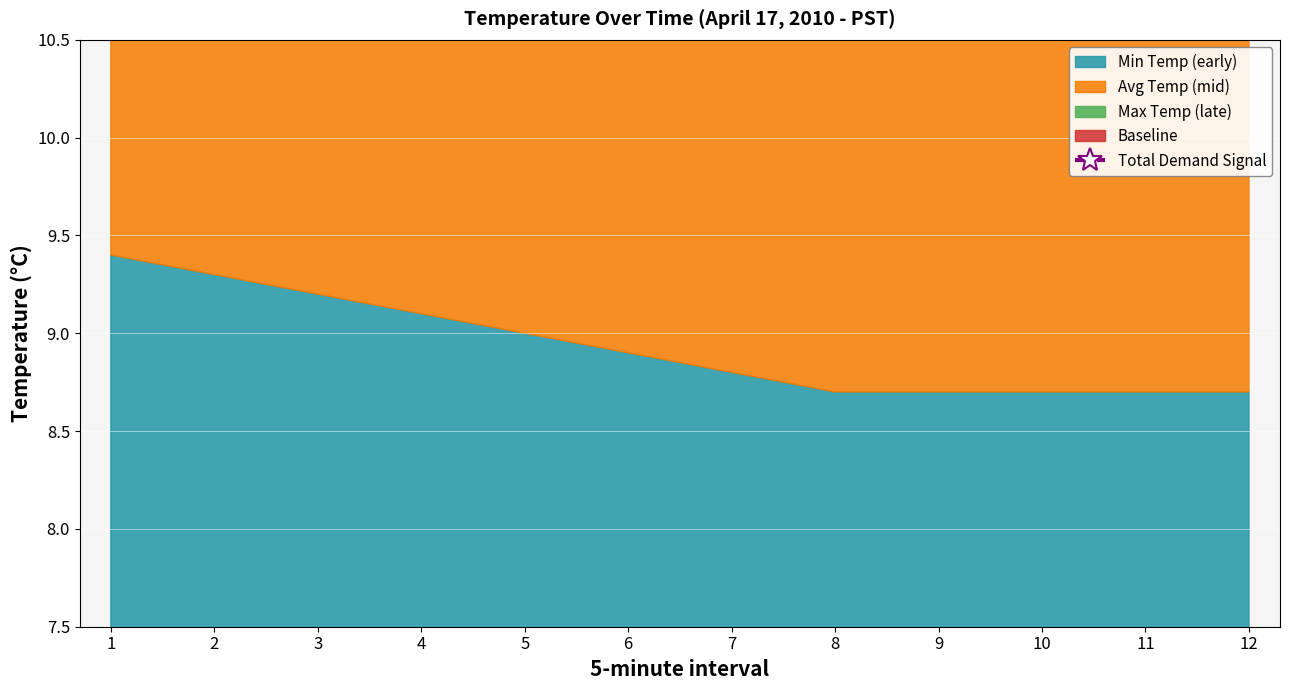

What is the average value?

26.5